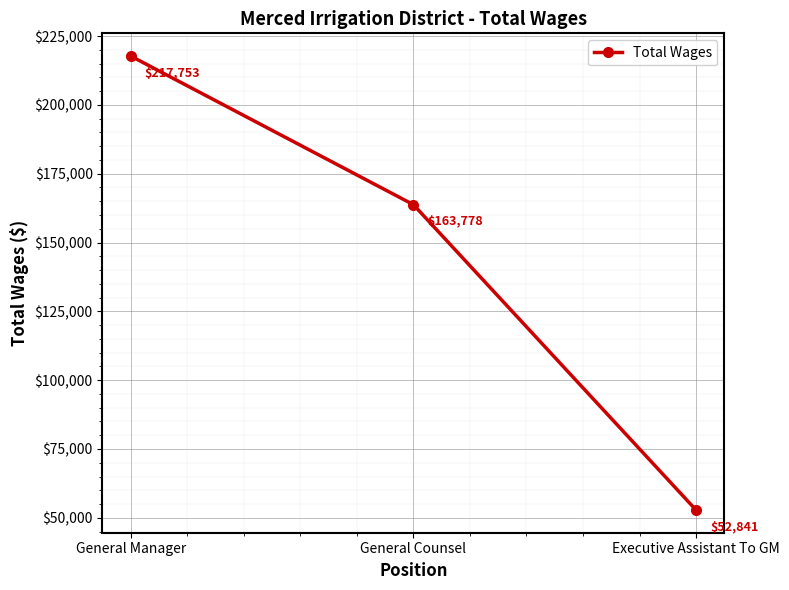

List the labels in order of value, largest first.

General Manager, General Counsel, Executive Assistant To GM